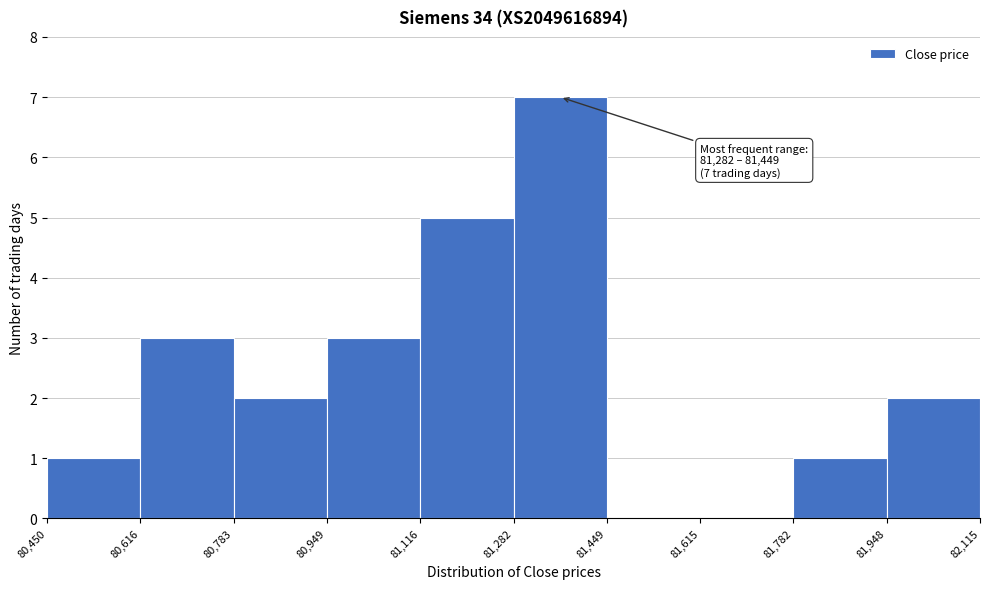

Over which range of the x-axis is the bar tallest?

81,282 to 81,449